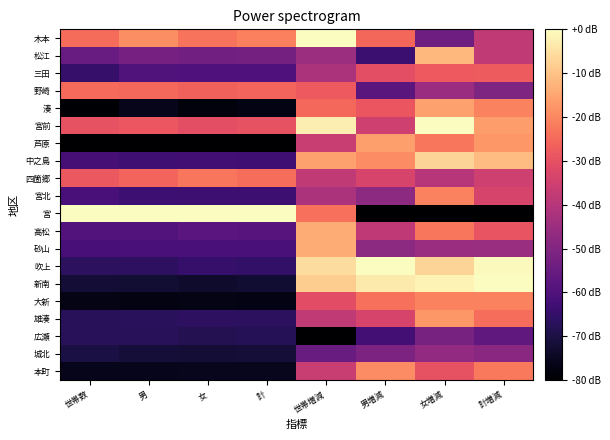

What is the smallest value displayed?

-80.0